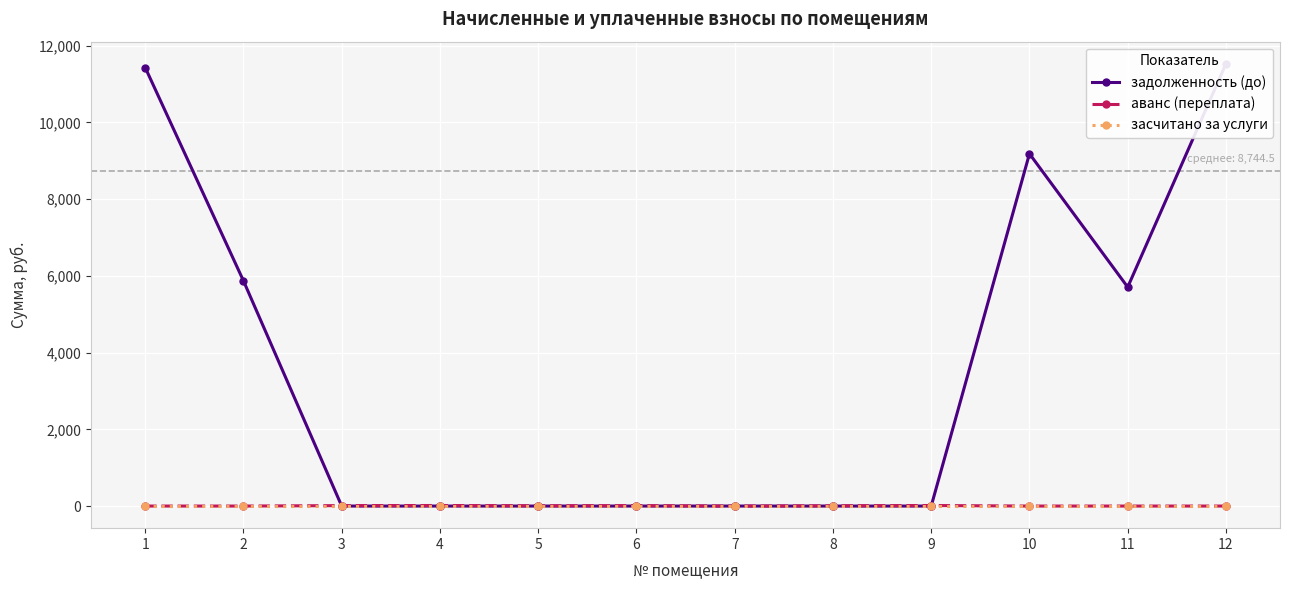

Which series has the largest range (max minus min)?

задолженность (до)